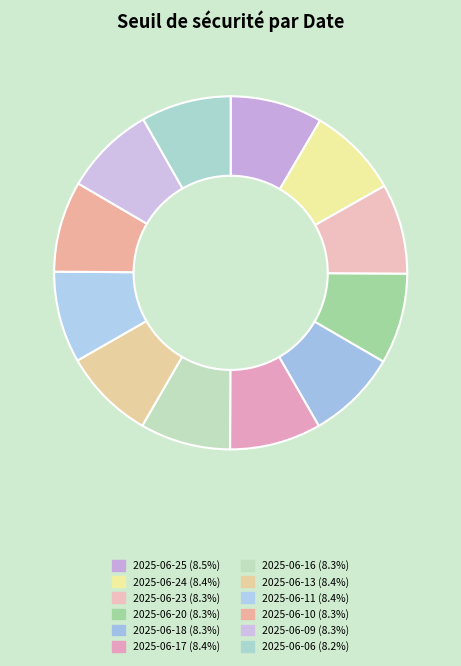

What is the change in value from 2025-06-25 to 2025-06-09?

-96.0